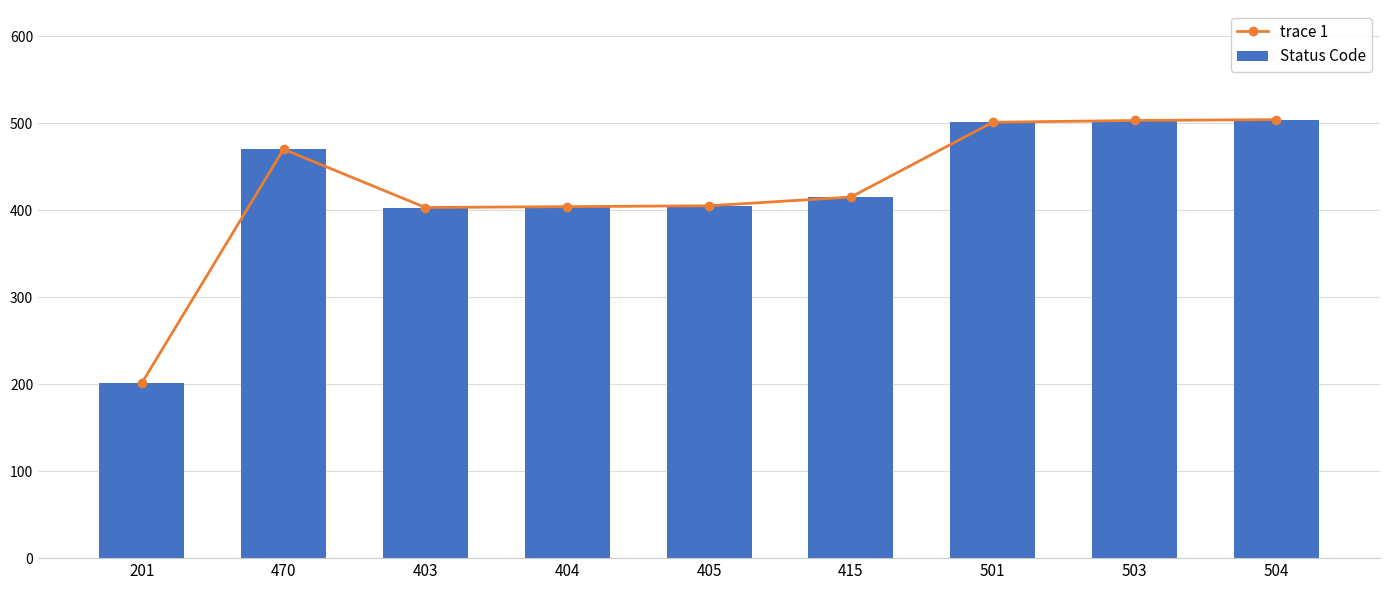

What is the difference between the second highest and minimum values in the Status Code series?

302